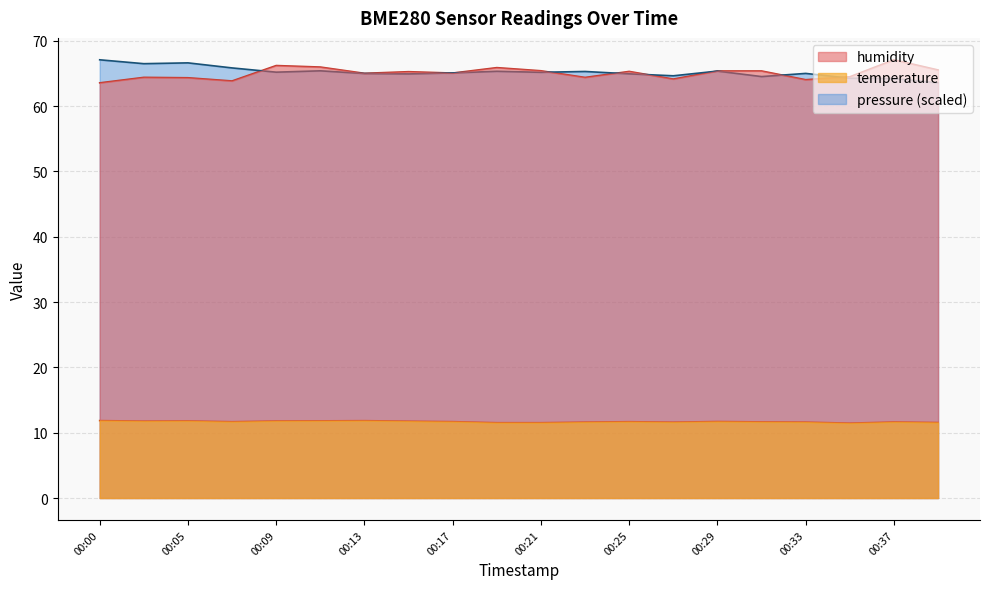

Which series has the largest total across all categories?

pressure_norm